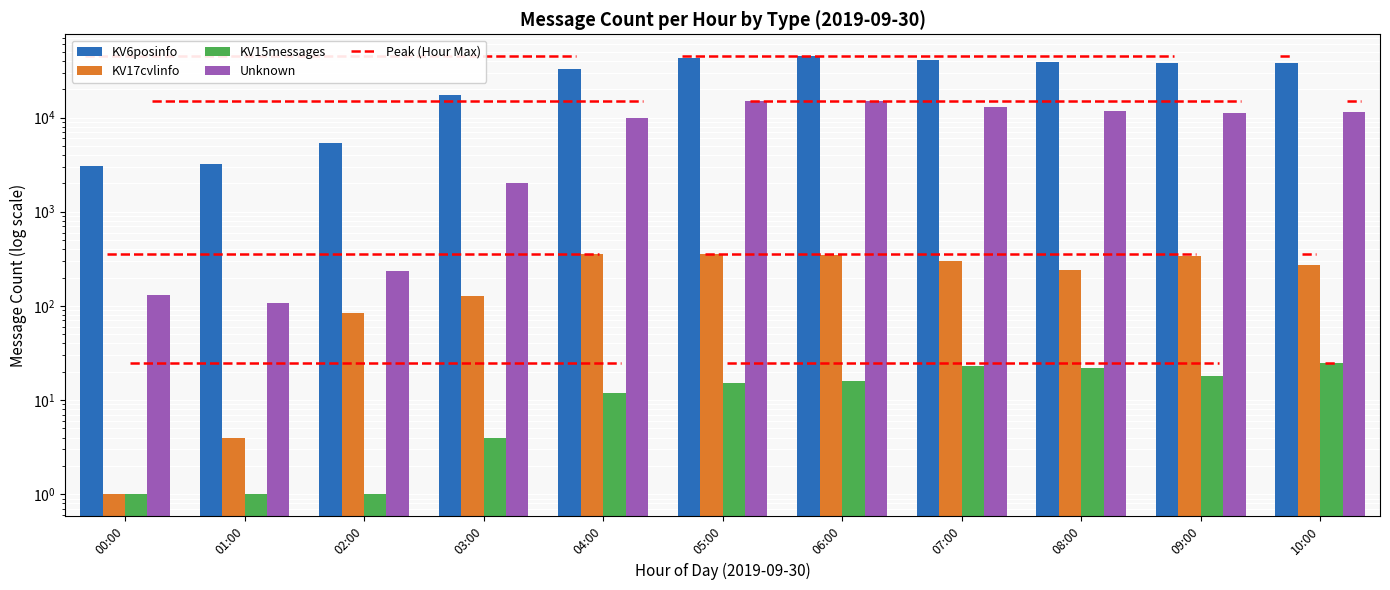

Reading left to right, extract all data points from this chart.

KV6posinfo: 00:00=3074	01:00=3215	02:00=5302	03:00=17234	04:00=32427	05:00=43031	06:00=44832	07:00=41214	08:00=39185	09:00=38300	10:00=38331
KV17cvlinfo: 00:00=1	01:00=4	02:00=85	03:00=128	04:00=355	05:00=357	06:00=344	07:00=302	08:00=242	09:00=340	10:00=271
KV15messages: 00:00=1	01:00=1	02:00=1	03:00=4	04:00=12	05:00=15	06:00=16	07:00=23	08:00=22	09:00=18	10:00=25
Unknown: 00:00=131	01:00=107	02:00=236	03:00=2003	04:00=9794	05:00=14966	06:00=14889	07:00=12953	08:00=11618	09:00=11251	10:00=11348